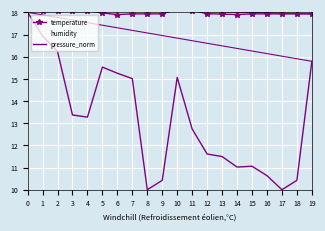

What is the approximate value of temperature at 8?

17.9